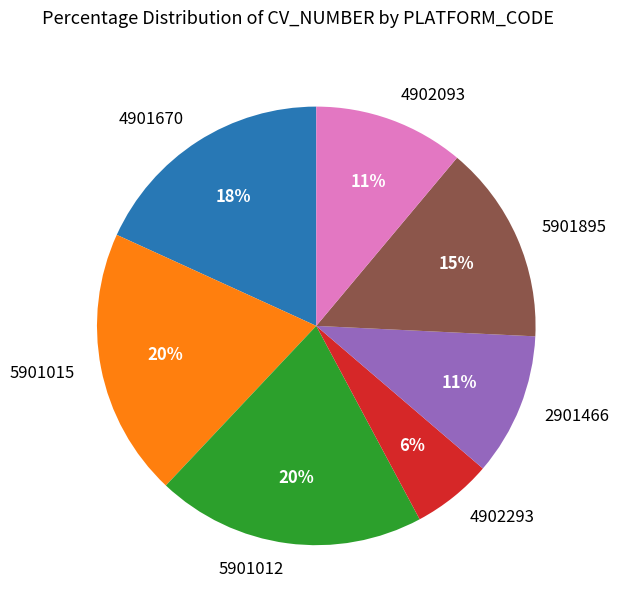

True or false: 5901015 accounts for 20% of the total.

True